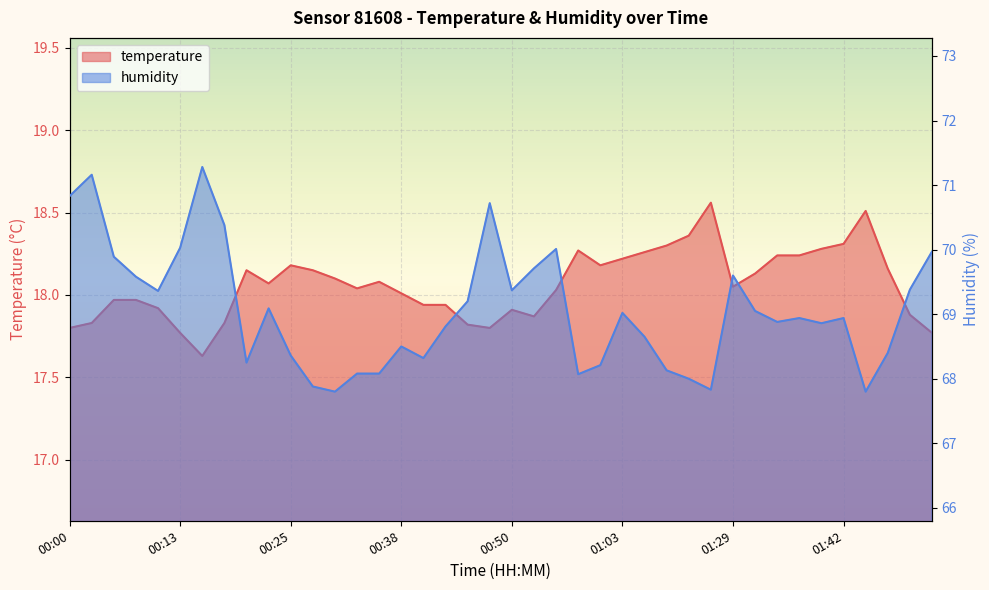

What position from the right is 00:38?

25